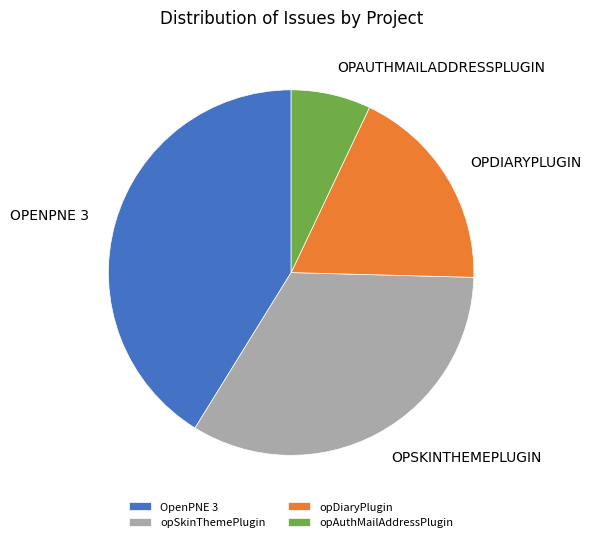

Is the sum of OpenPNE 3 and opSkinThemePlugin greater than half?

Yes